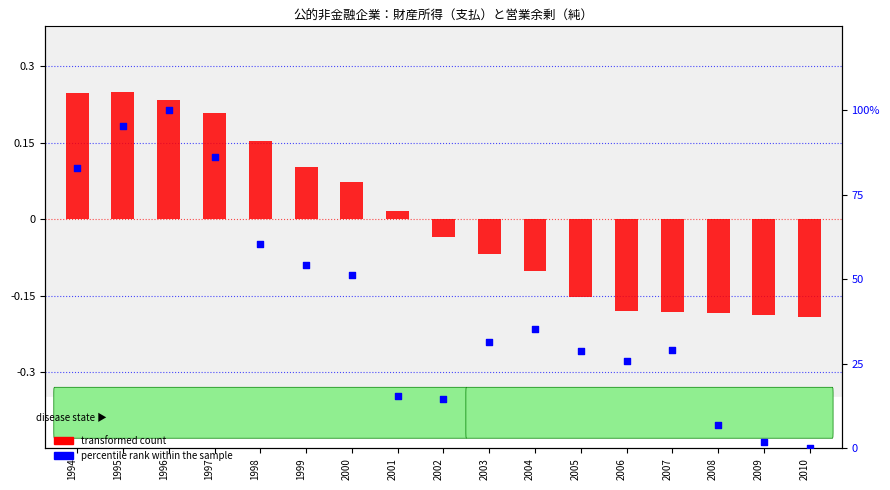

What are all the series names shown in the legend?

transformed count, percentile rank within the sample